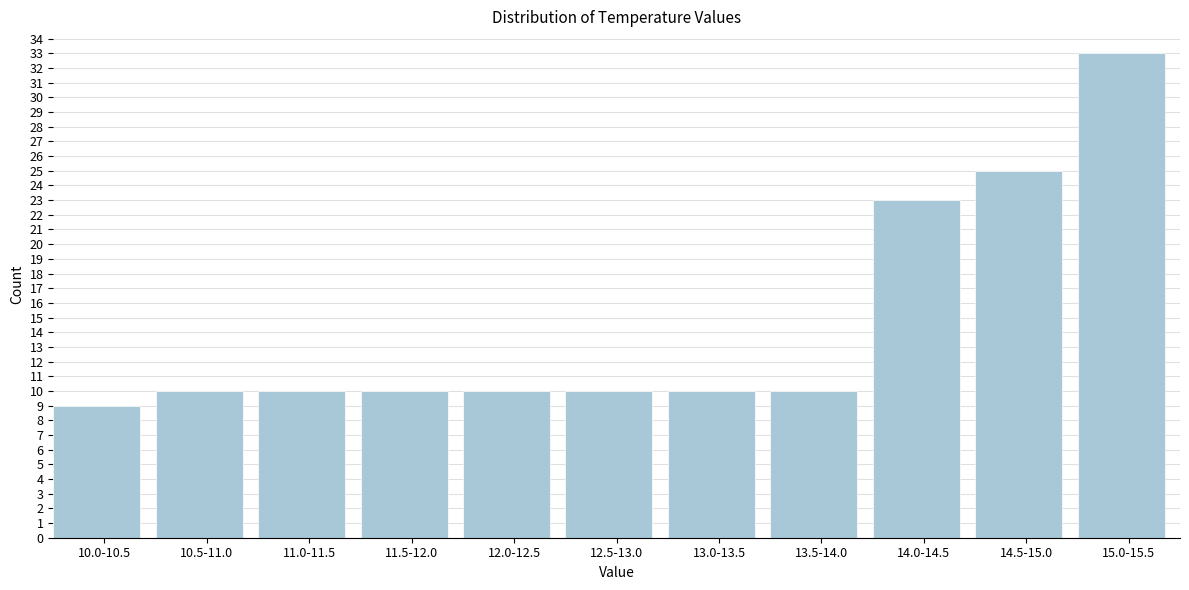

Reading left to right, what are all the values shown in this chart?

10.0-10.5=9	10.5-11.0=10	11.0-11.5=10	11.5-12.0=10	12.0-12.5=10	12.5-13.0=10	13.0-13.5=10	13.5-14.0=10	14.0-14.5=23	14.5-15.0=25	15.0-15.5=33